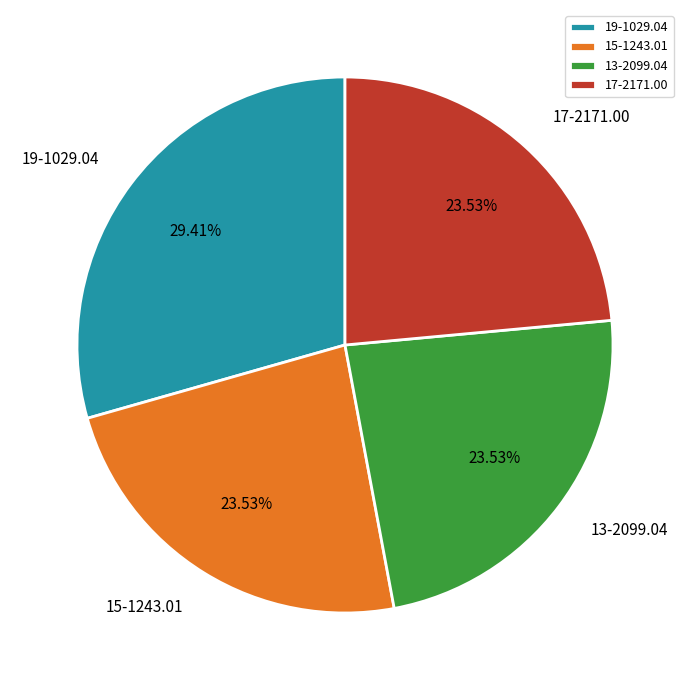

Which slice is the largest?

19-1029.04